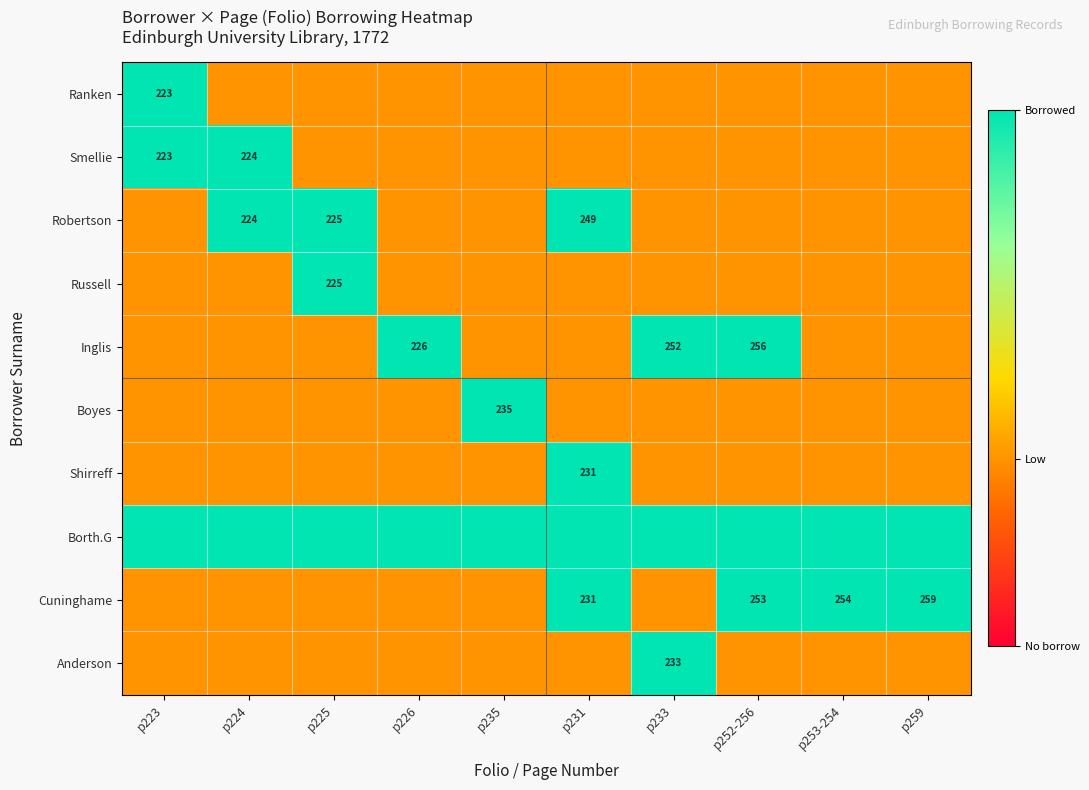

What is the maximum value shown in the chart?

1.0